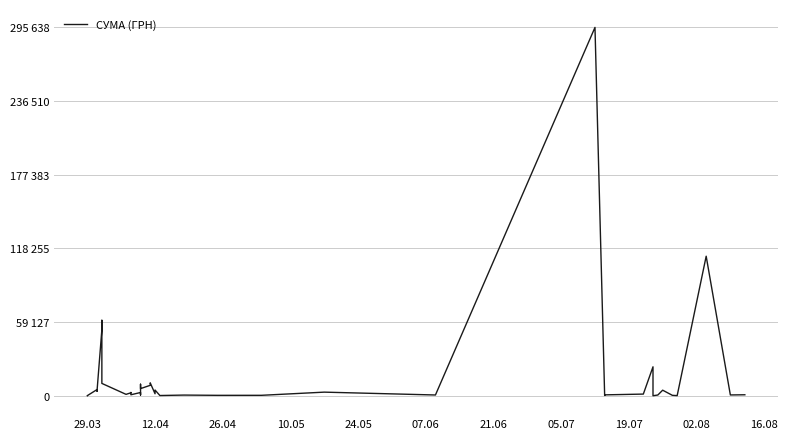

Is it true that the value at 26 is 257.0?

False